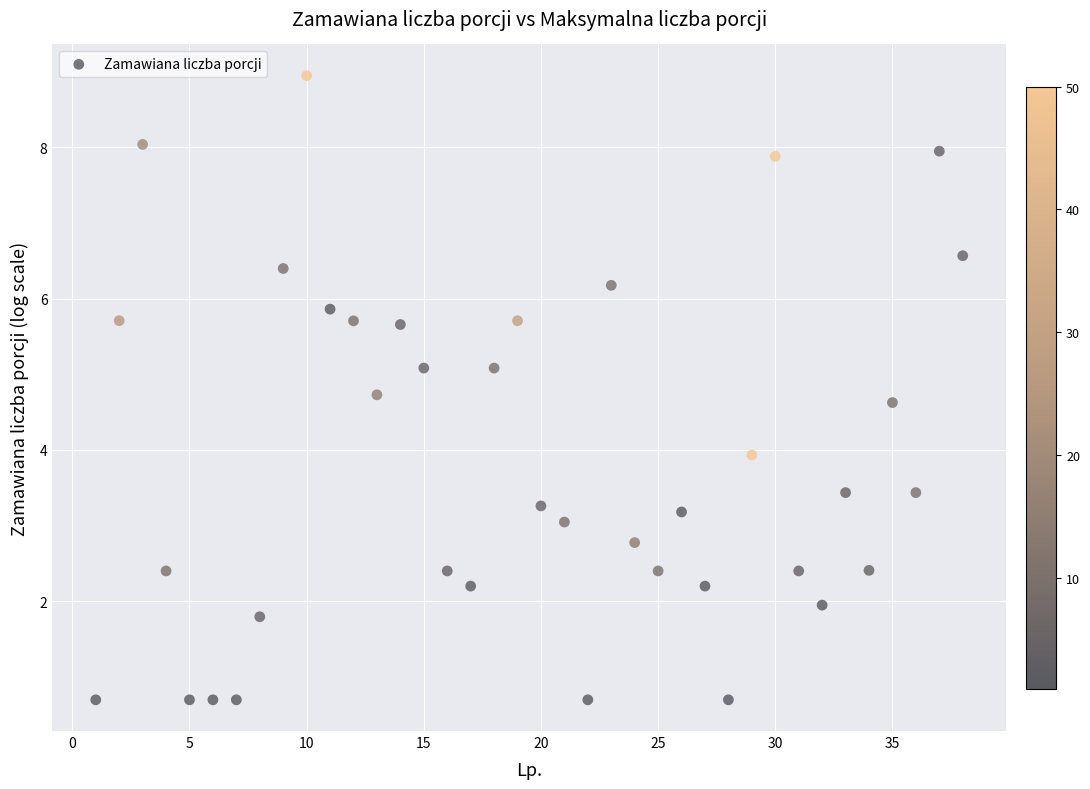

What is the range of Y values (max minus min)?

8.3